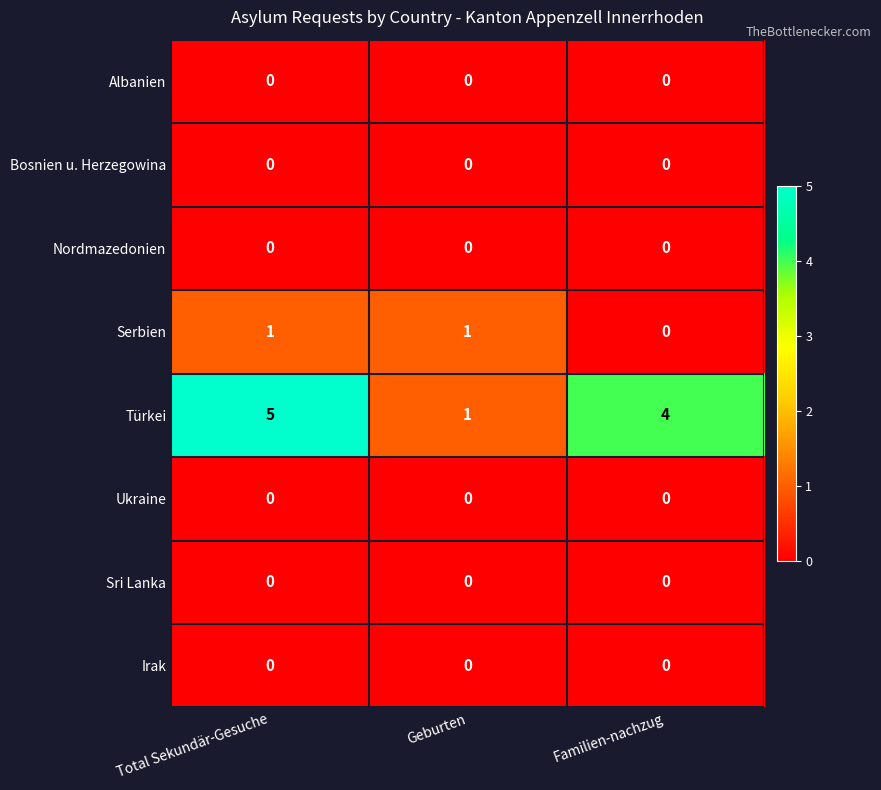

The Bosnien u. Herzegowina series shows 0 at Geburten. True or false?

True